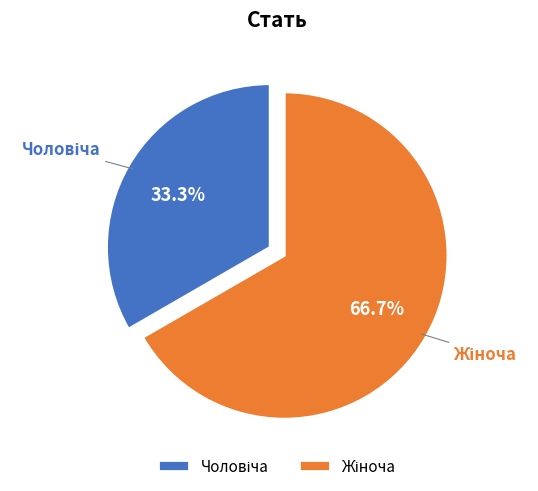

Is there a majority slice in this chart?

Yes